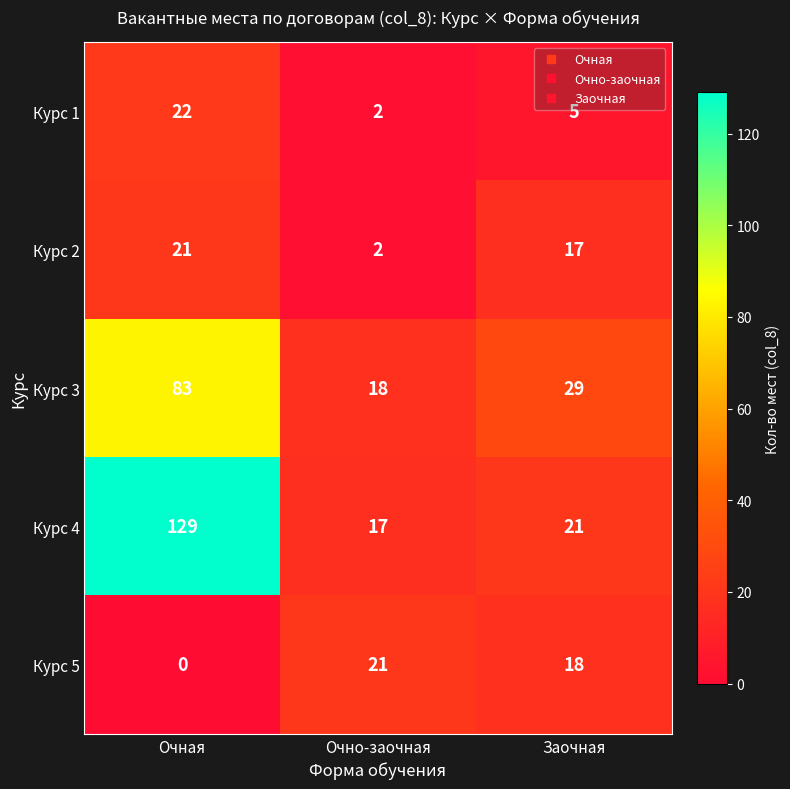

At which category is the sum across all series the highest?

Очная